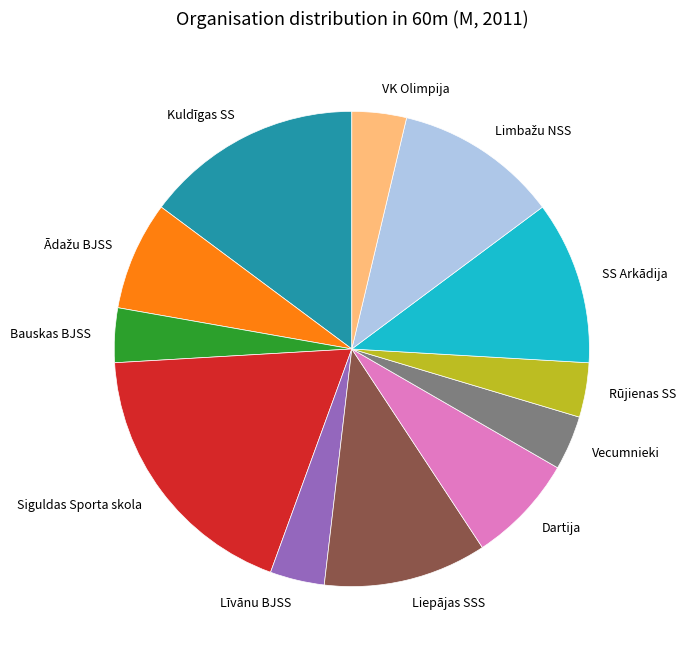

The Bauskas BJSS slice represents 18% of the pie. True or false?

False